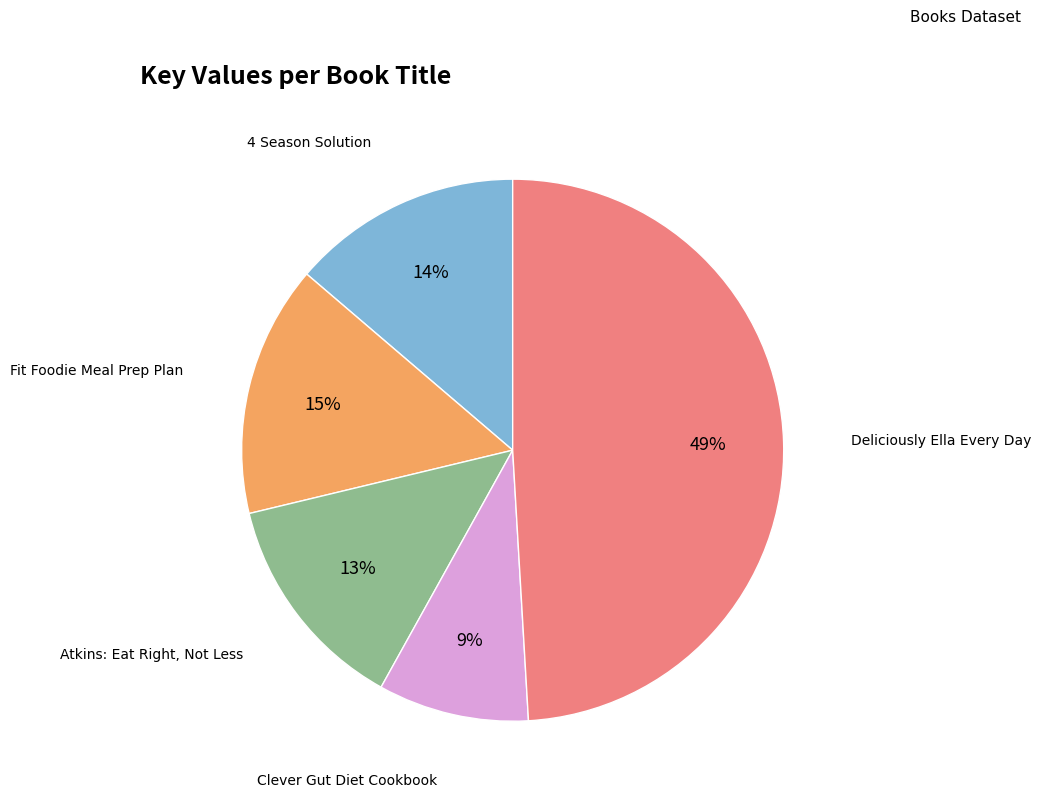

How many segments does this pie chart have?

5